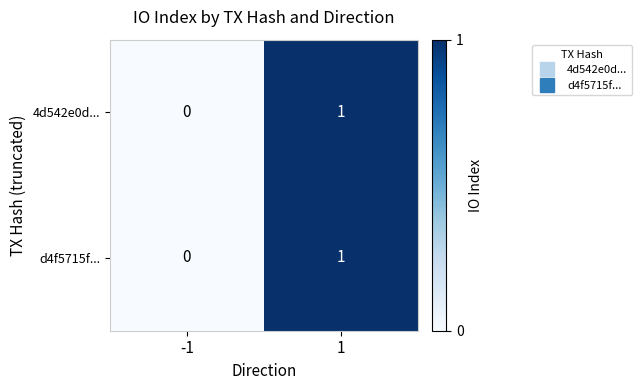

At which category is the sum across all series the highest?

1